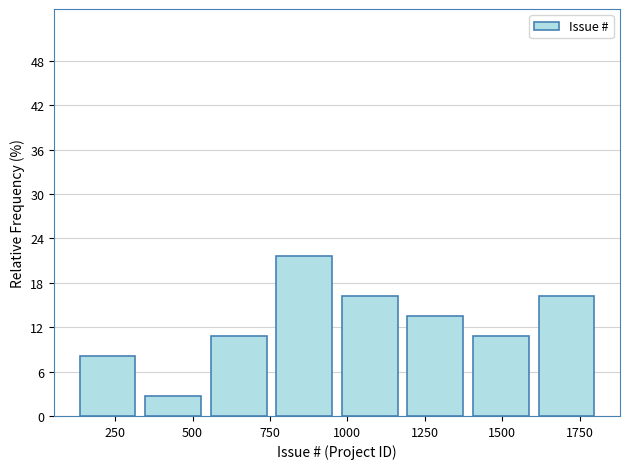

Reading left to right, transcribe this chart: for each bar, give the range it covers on the x-axis and its height. Neither the bar edges nor the heights are printed on the chart, so give them approximately, as read against the axes.

100 to 350: 8
350 to 550: 3
550 to 750: 11
750 to 950: 22
950 to 1200: 16
1200 to 1400: 14
1400 to 1600: 11
1600 to 1800: 16